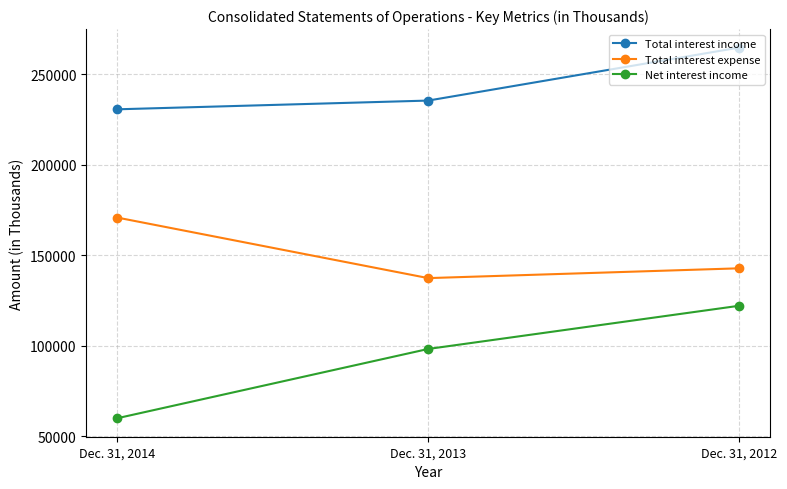

What is the greatest value displayed?

264670